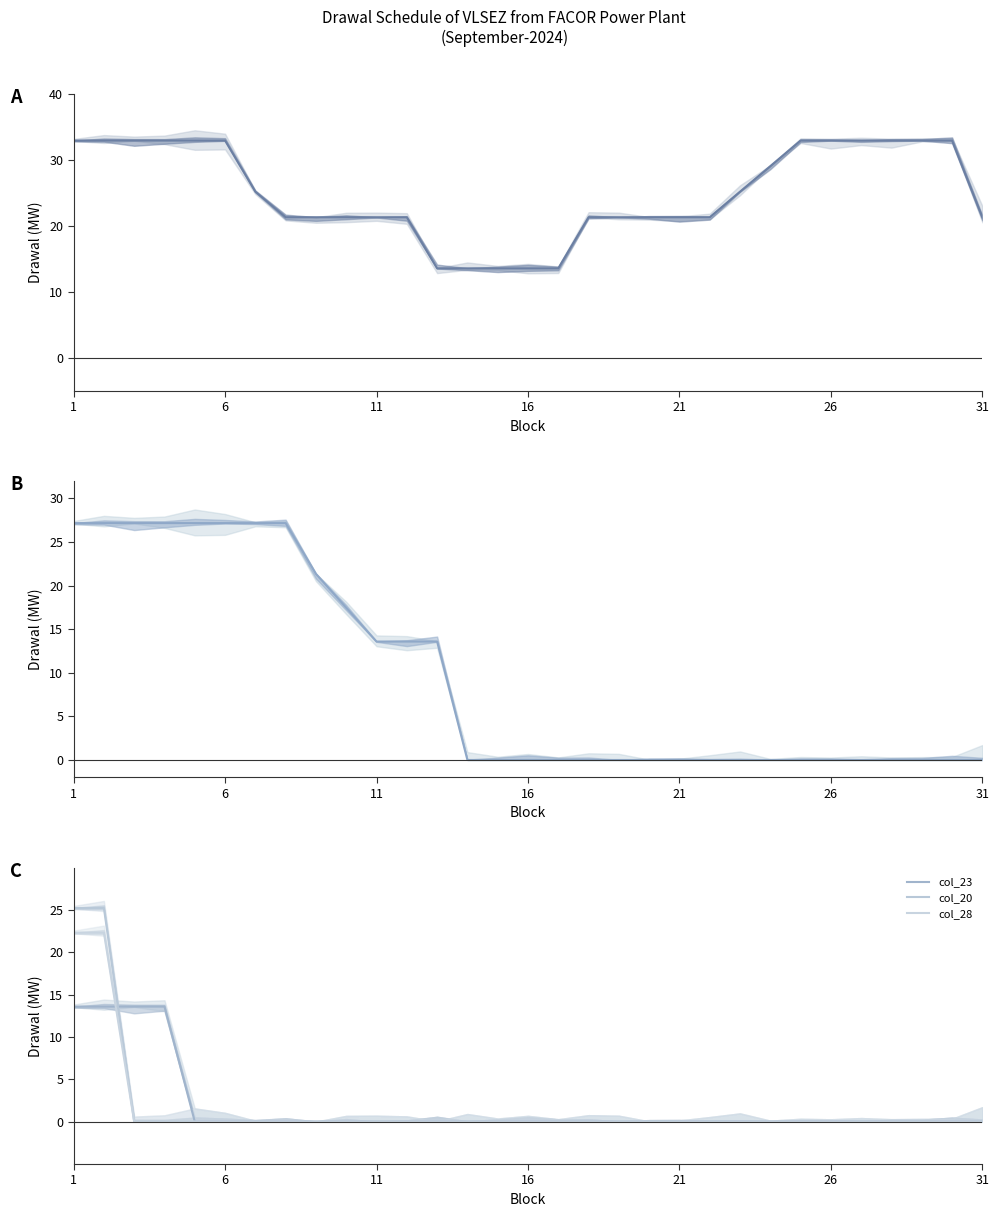

At how many categories does at least one series exceed 29?

13